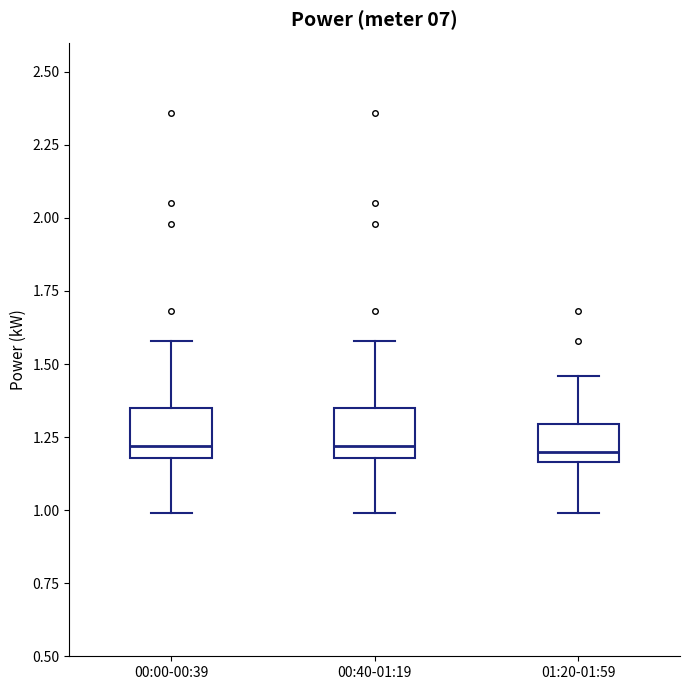

Reading left to right, read every box against the y-axis: the position of its median line, the range the box covers, and the ends of its whiskers. The values are not printed on the chart, so give them approximately, as read against the axis.

00:00-00:39: median 1.20 (just above the box's lower edge), box 1.20 to 1.35, whiskers 1.00 to 1.60
00:40-01:19: median 1.20 (just above the box's lower edge), box 1.20 to 1.35, whiskers 1.00 to 1.60
01:20-01:59: median 1.20, box 1.15 to 1.30, whiskers 1.00 to 1.45